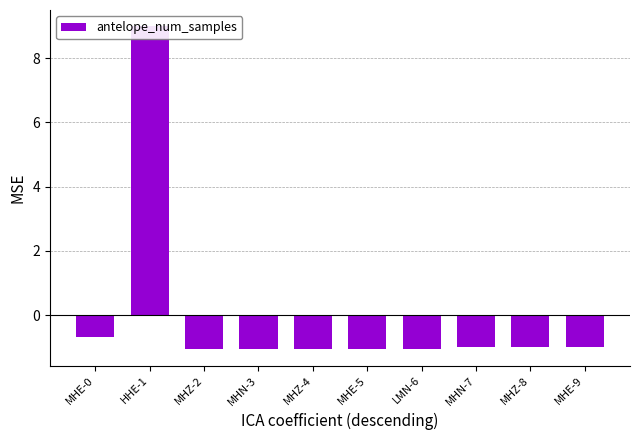

The chart shows a value of -0.3 at MHZ-2. True or false?

False